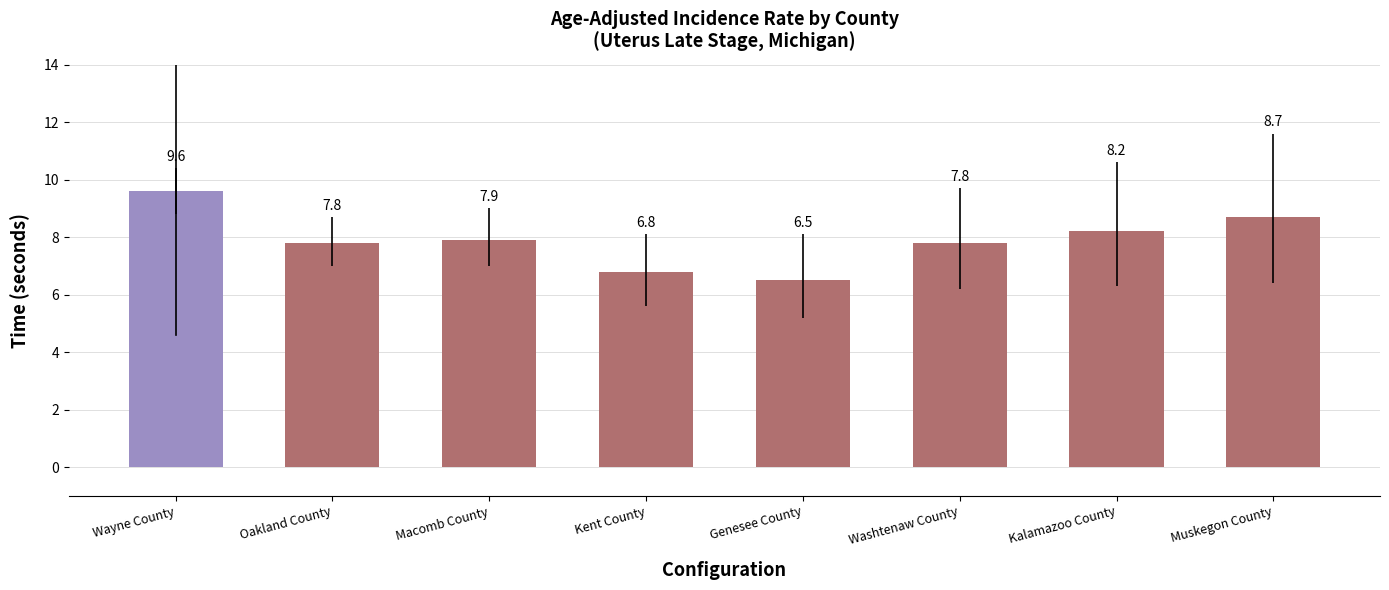

What is the minimum value shown in the chart?

6.5